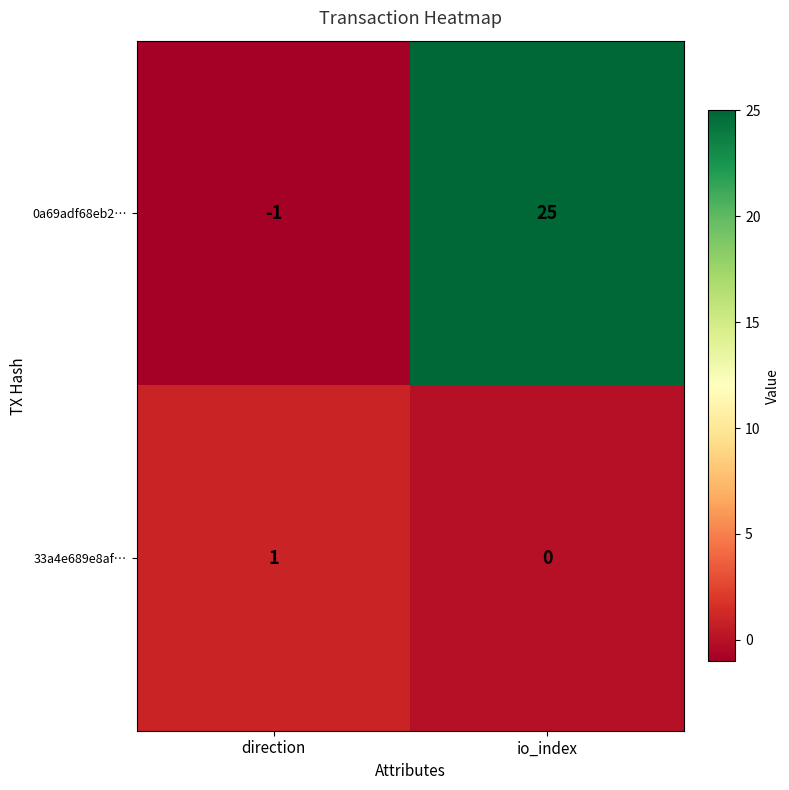

What is the total value across all series at io_index?

25